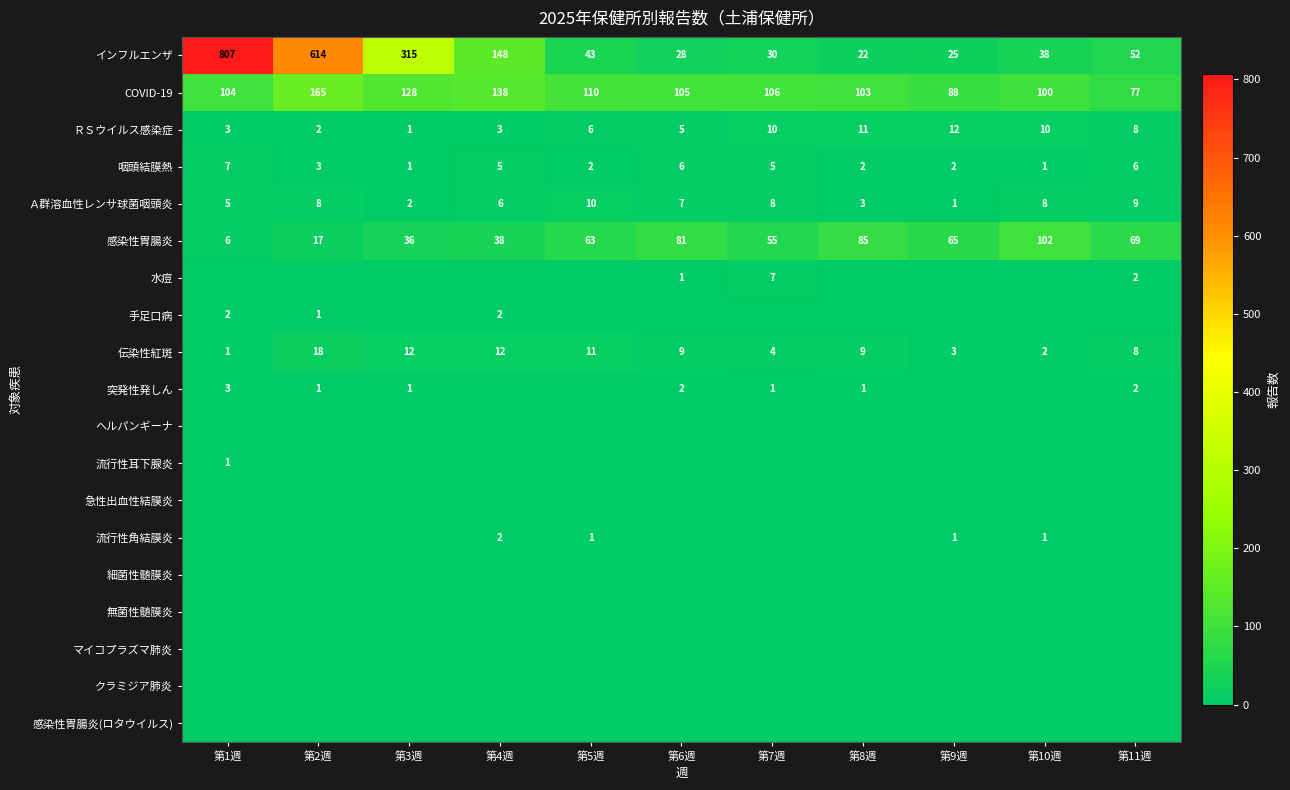

How many values in the インフルエンザ series are below 43?

5